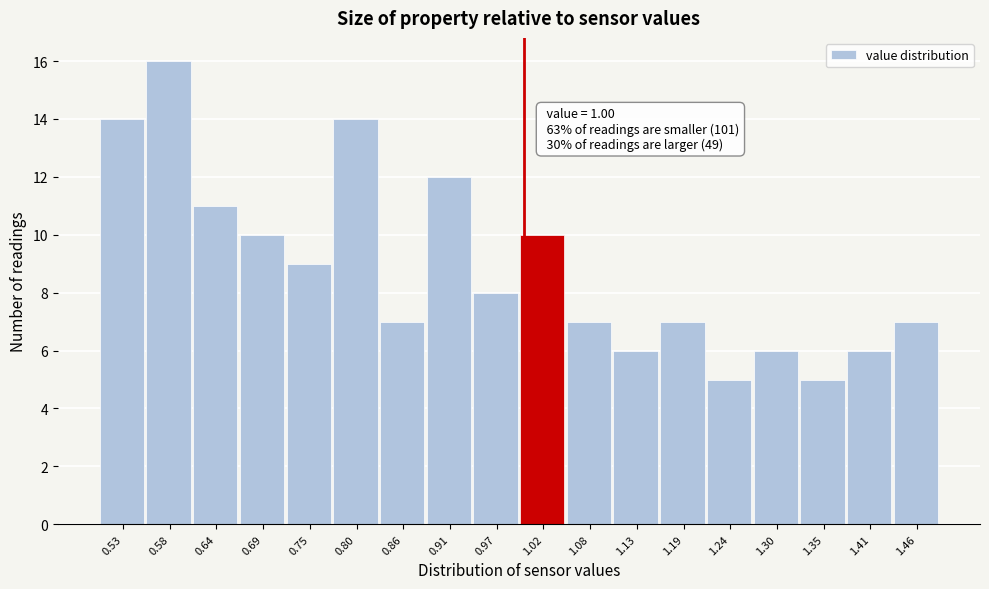

Which range on the x-axis has the tallest bar?

0.555 to 0.610